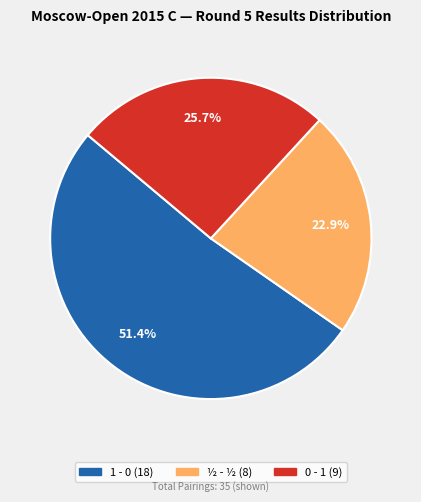

What portion of the pie excludes 1 - 0?

48.6%